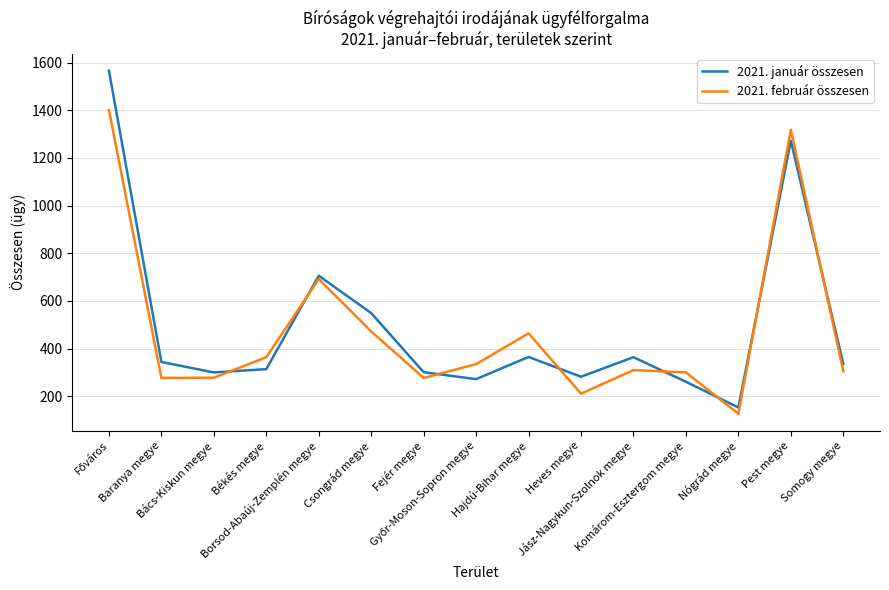

Which series has the largest range (max minus min)?

2021. január összesen